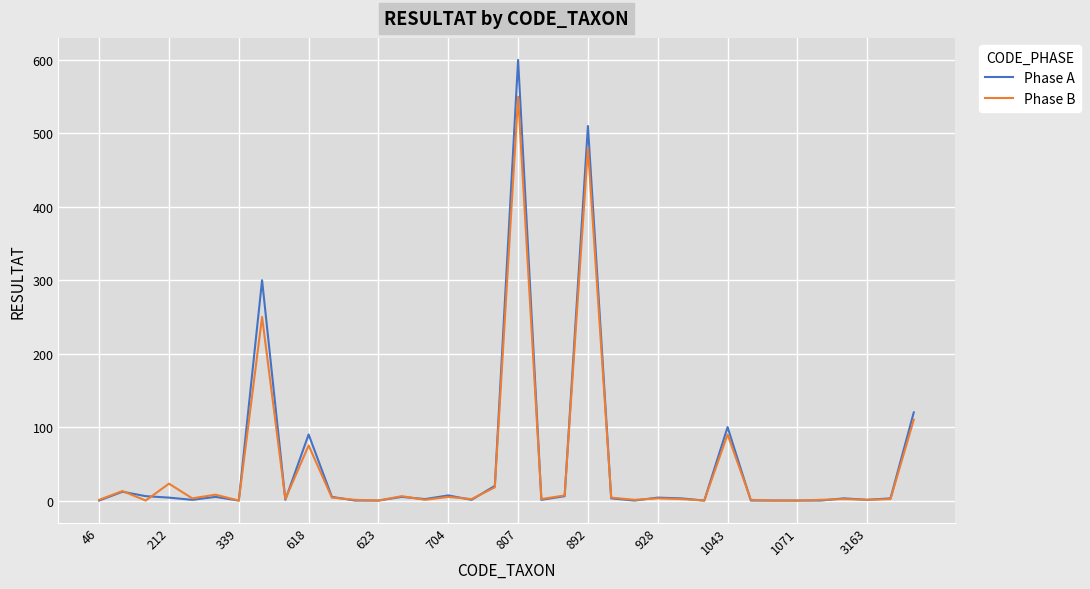

What is the maximum value for Phase B?

550